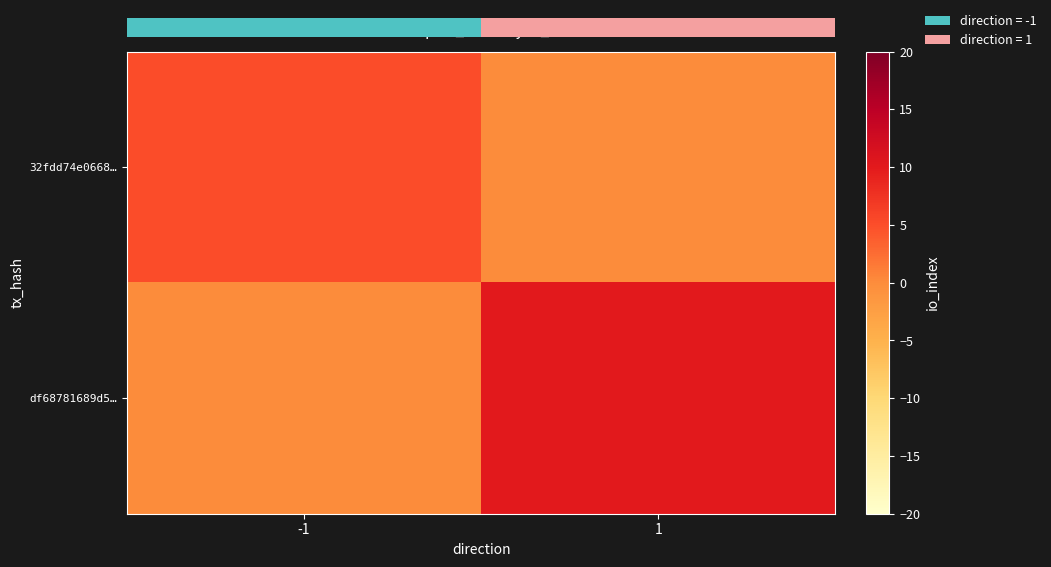

What is the sum of the df68781689d5… values at -1 and 1?

10